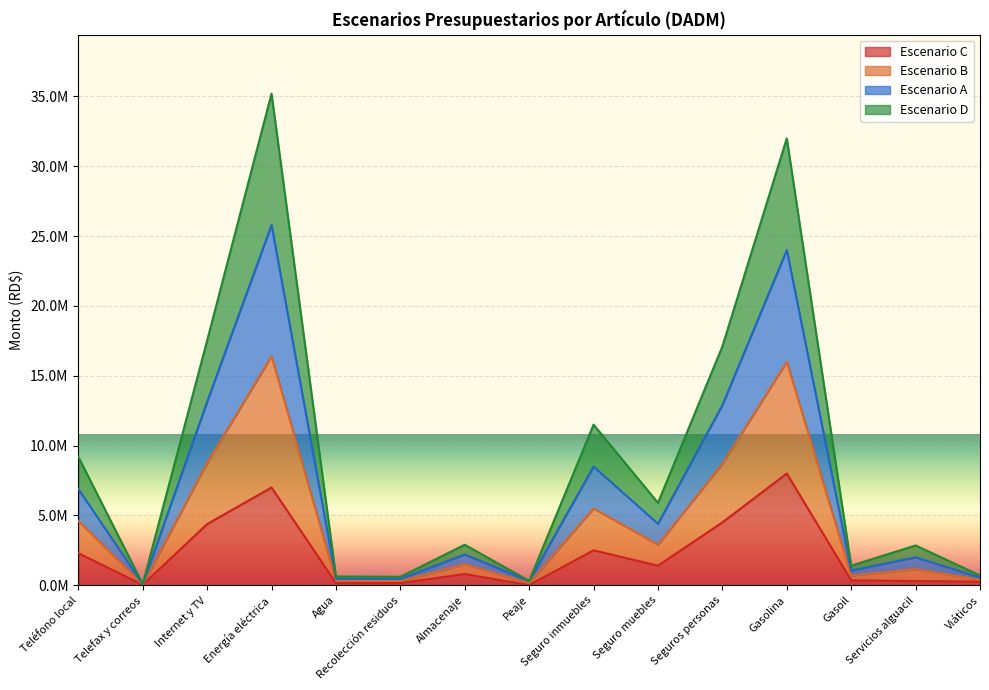

At which category is the sum across all series the highest?

Energía eléctrica